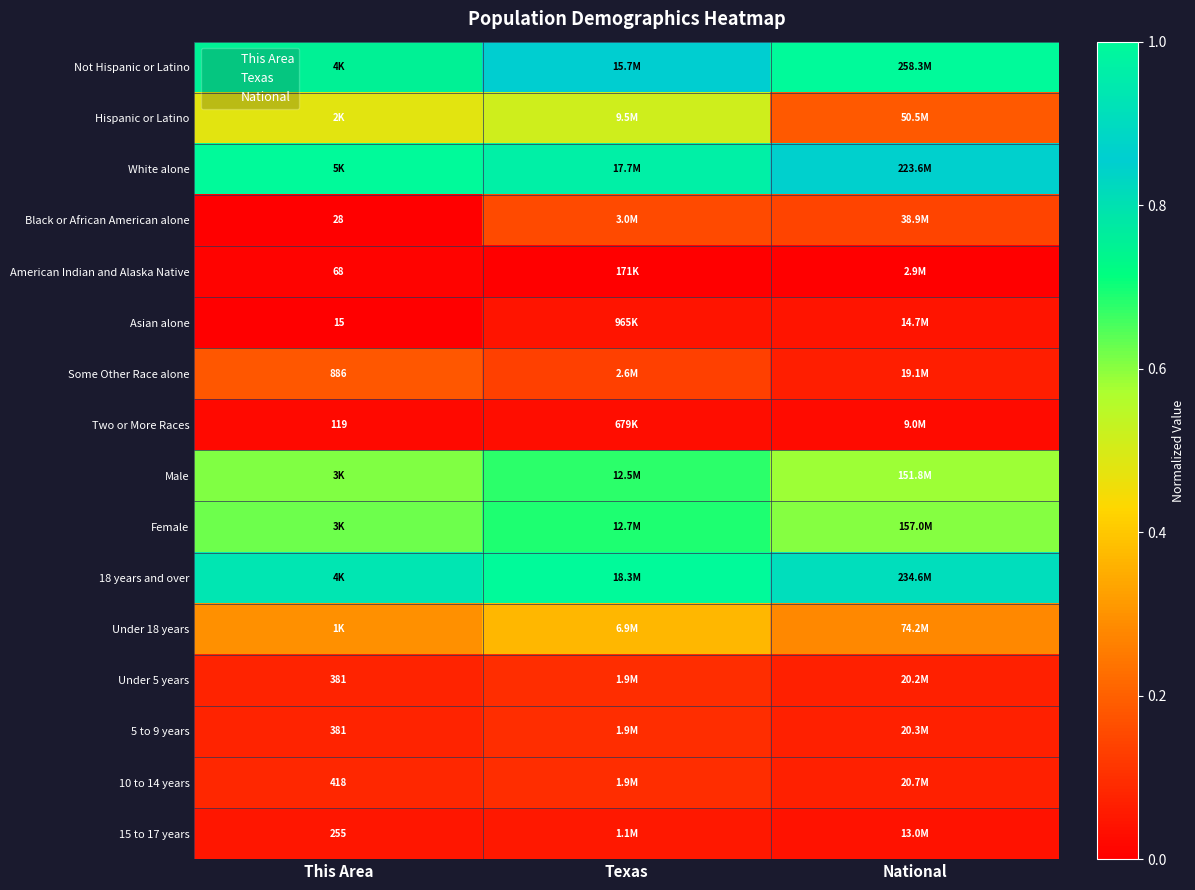

How many distinct data groups are displayed?

16